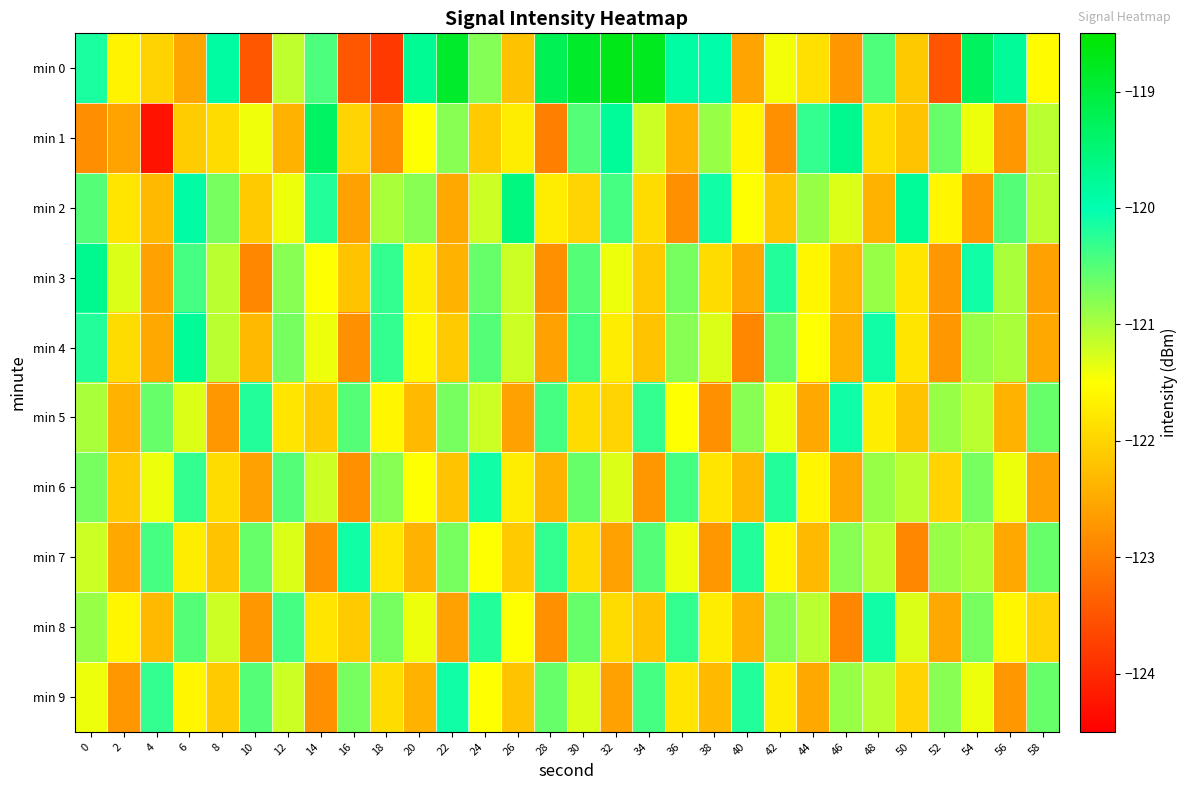

What is the total value across all series at 38?

-1215.4